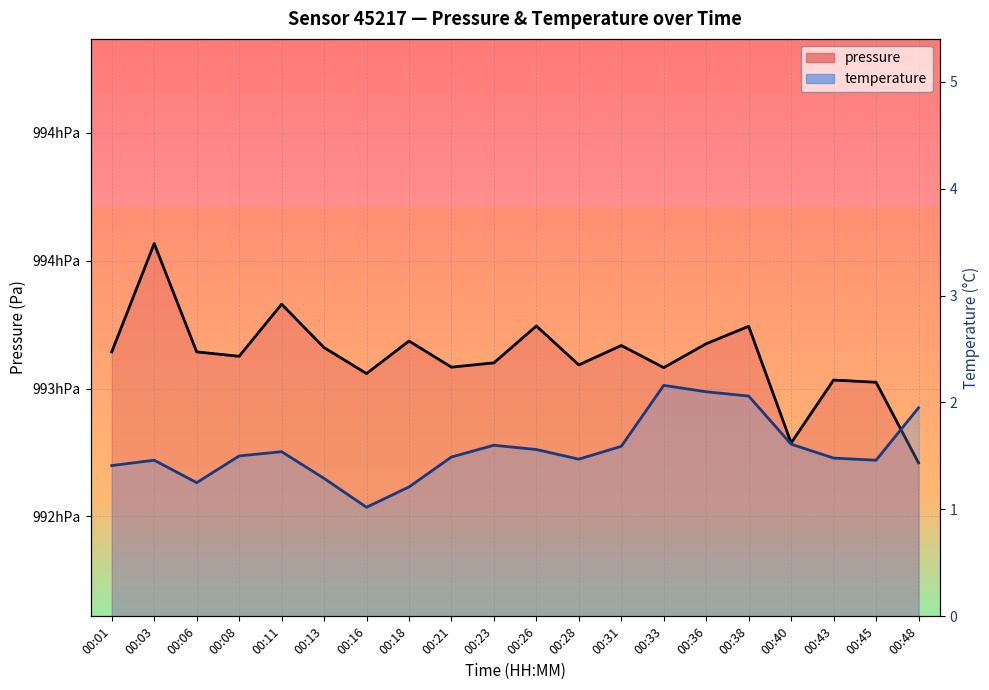

Reading left to right, transcribe all the data shown in this chart.

pressure (line): 99314.3	99356.7	99314.3	99312.6	99332.9	99316.0	99305.8	99318.6	99308.3	99310.0	99324.4	99309.2	99316.8	99308.2	99317.5	99324.3	99278.7	99303.3	99302.4	99270.9
temperature (line): 1.4	1.5	1.2	1.5	1.5	1.3	1.0	1.2	1.5	1.6	1.6	1.5	1.6	2.2	2.1	2.1	1.6	1.5	1.5	1.9